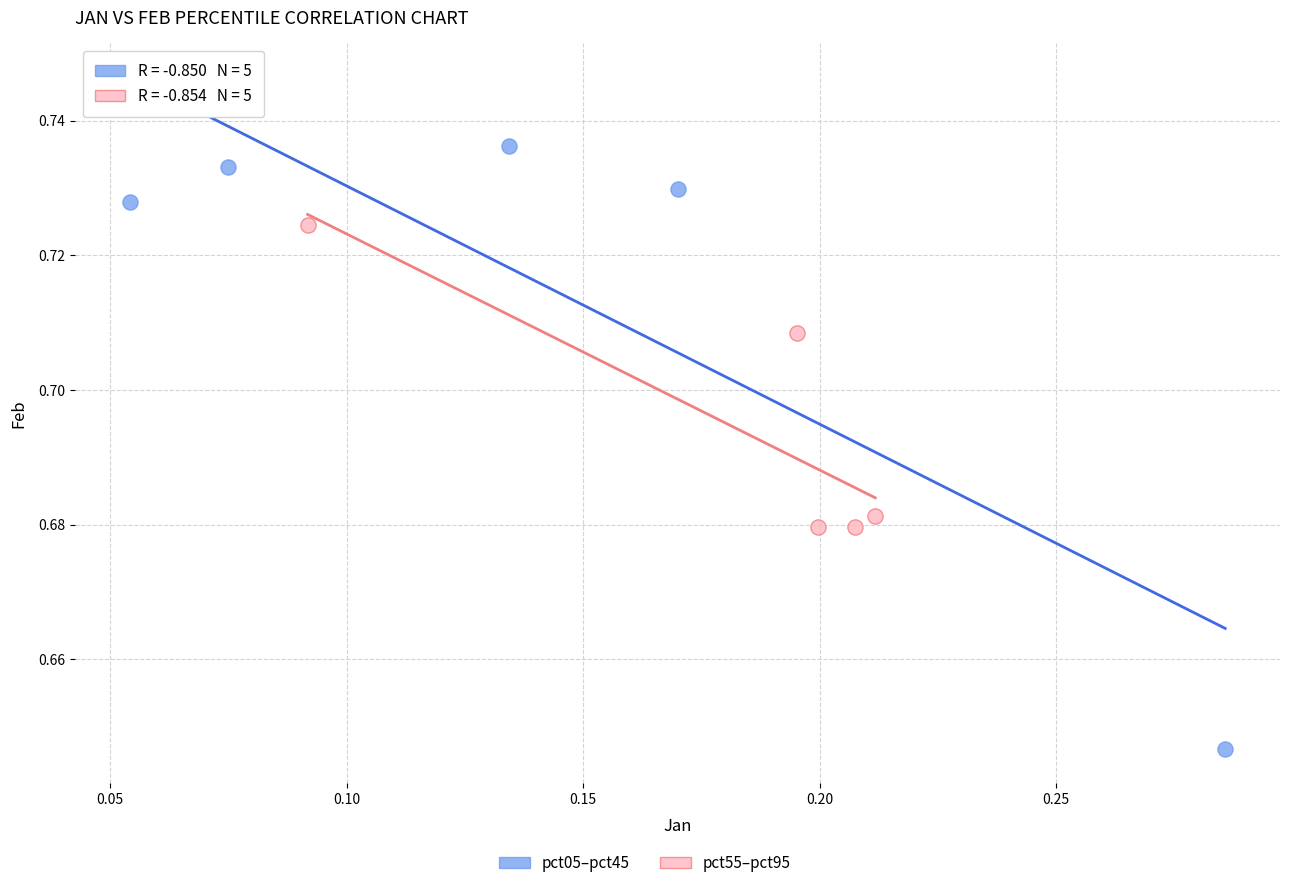

Which series has the widest spread of Y values?

pct05–pct45